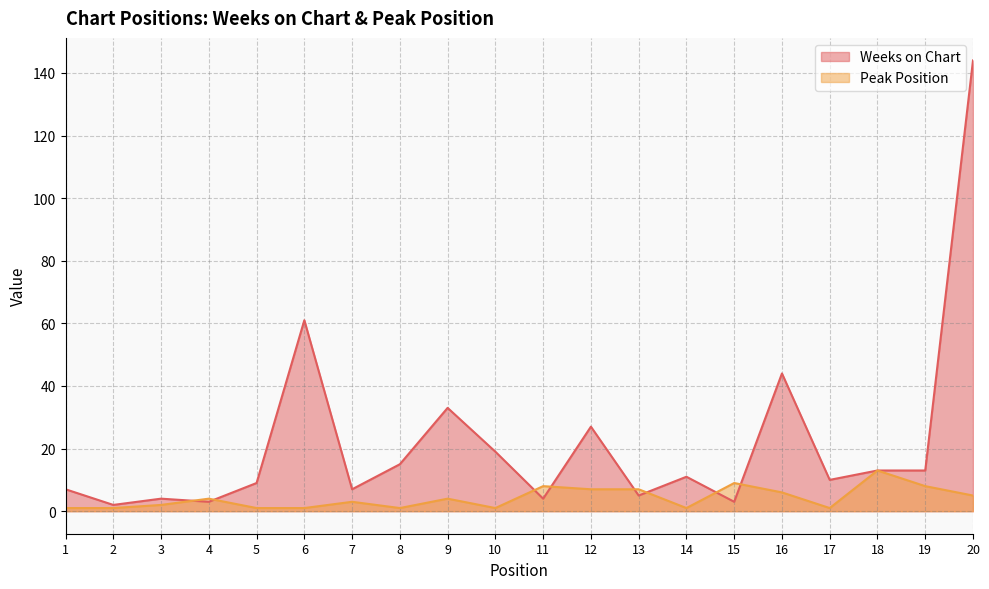

What is the difference between the maximum and minimum values in the Peak Position series?

12